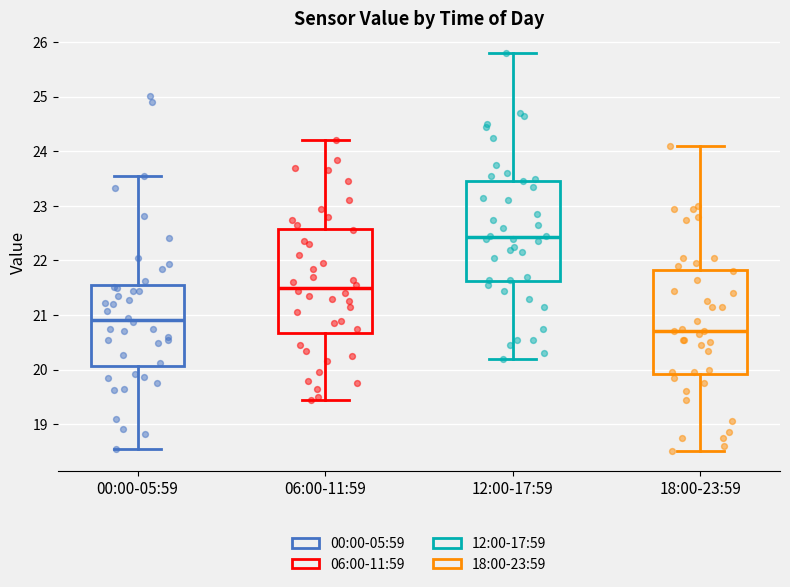

Reading left to right, transcribe this box plot: for each box, give where its median line is, the range the box spans, and where its two whiskers end, as read against the y-axis. The values are not printed on the chart, so give them approximately, as read against the axis.

00:00-05:59: median 20.9, box 20.1 to 21.5, whiskers 18.6 to 23.6
06:00-11:59: median 21.5, box 20.7 to 22.6, whiskers 19.5 to 24.2
12:00-17:59: median 22.4, box 21.6 to 23.5, whiskers 20.2 to 25.8
18:00-23:59: median 20.7, box 19.9 to 21.8, whiskers 18.5 to 24.1